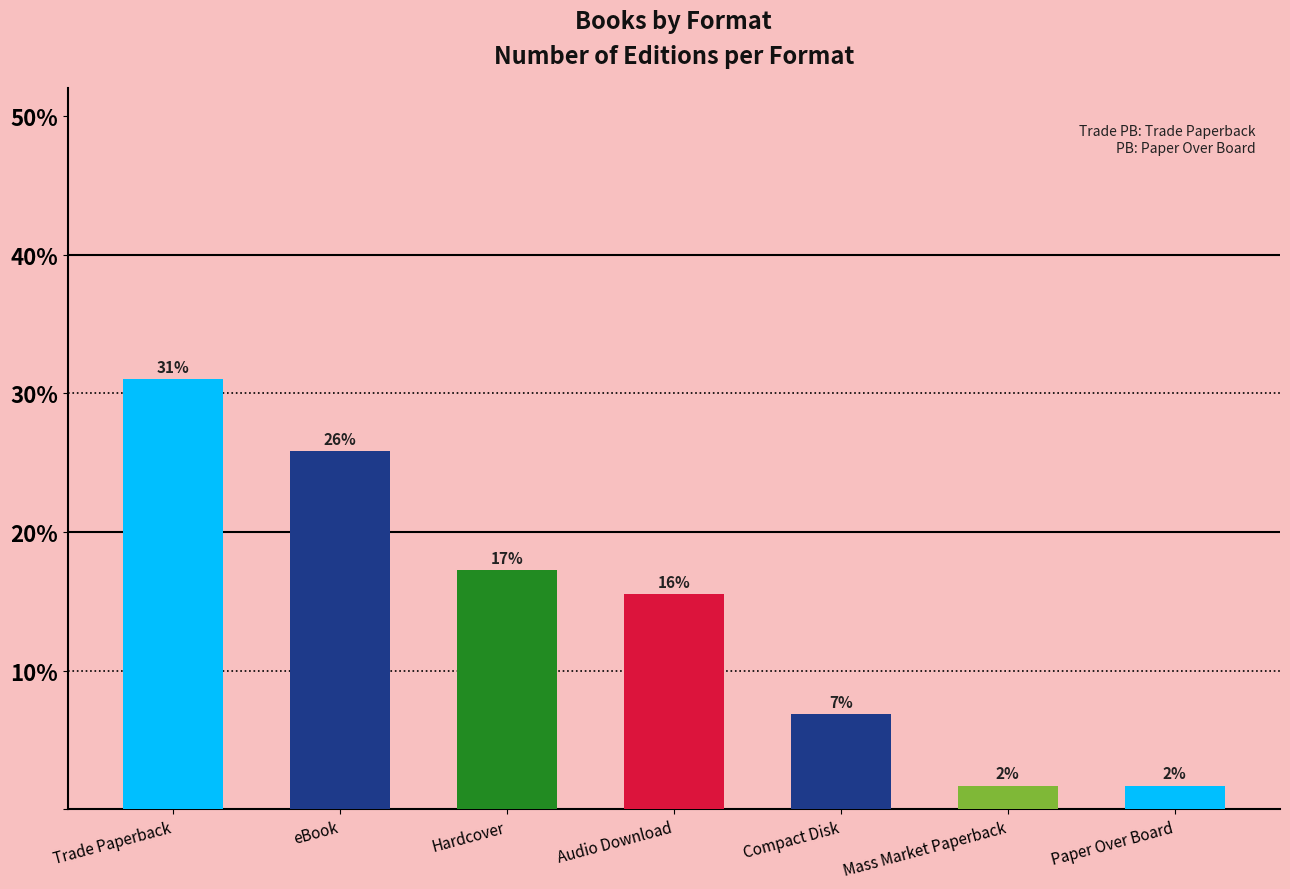

What is the change in value from Audio Download to Paper Over Board?

-13.8